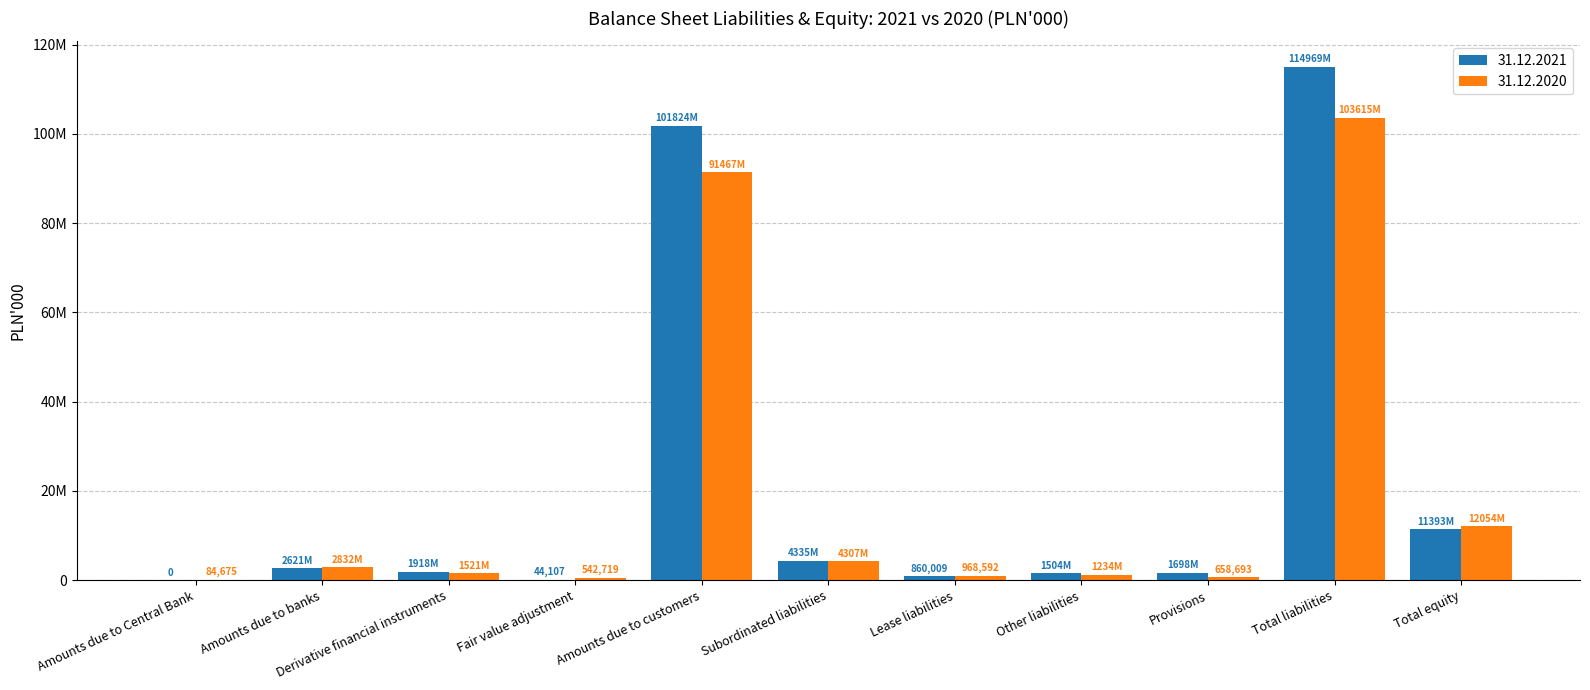

At Total equity, list the series in order from largest to smallest.

31.12.2020, 31.12.2021